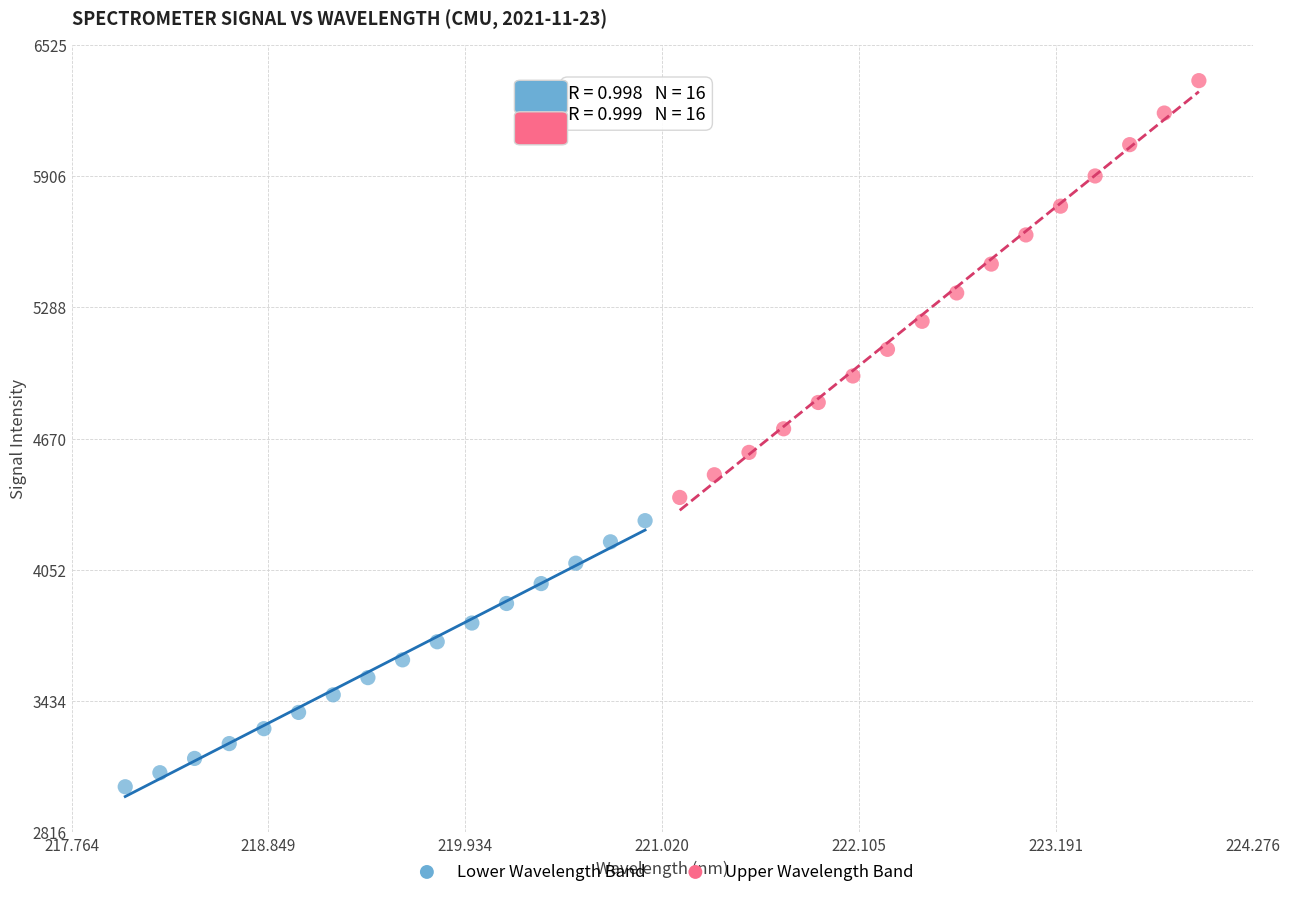

Which series reaches the maximum Y coordinate?

Upper Wavelength Band